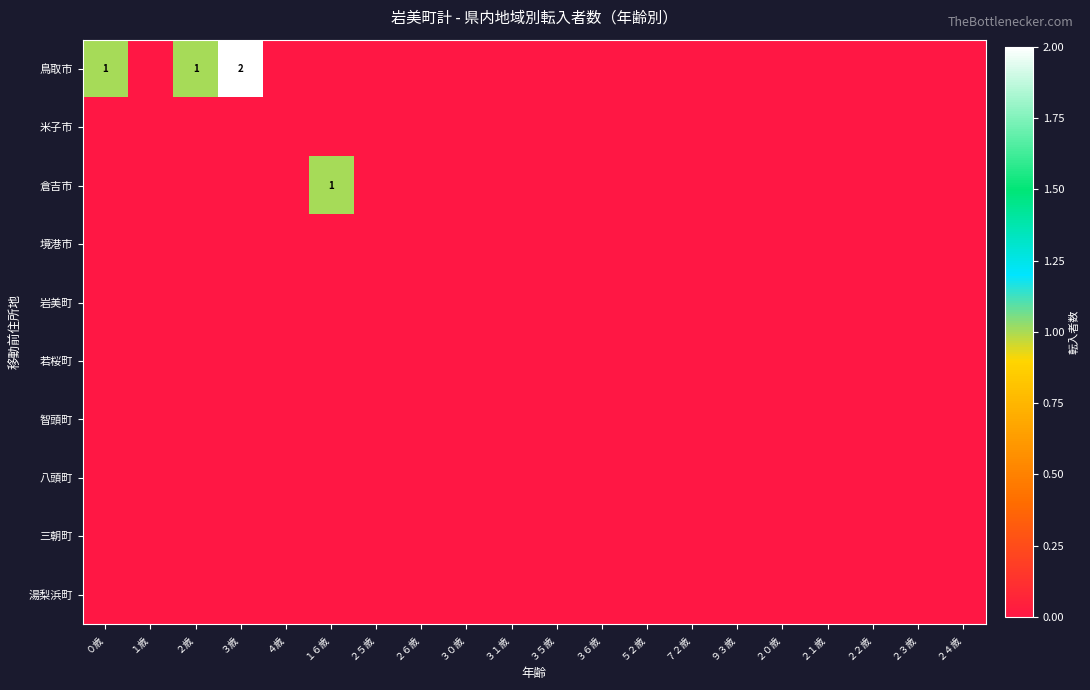

Is the value of 岩美町 at ２４歳 greater than the value of 三朝町 at ２歳?

No